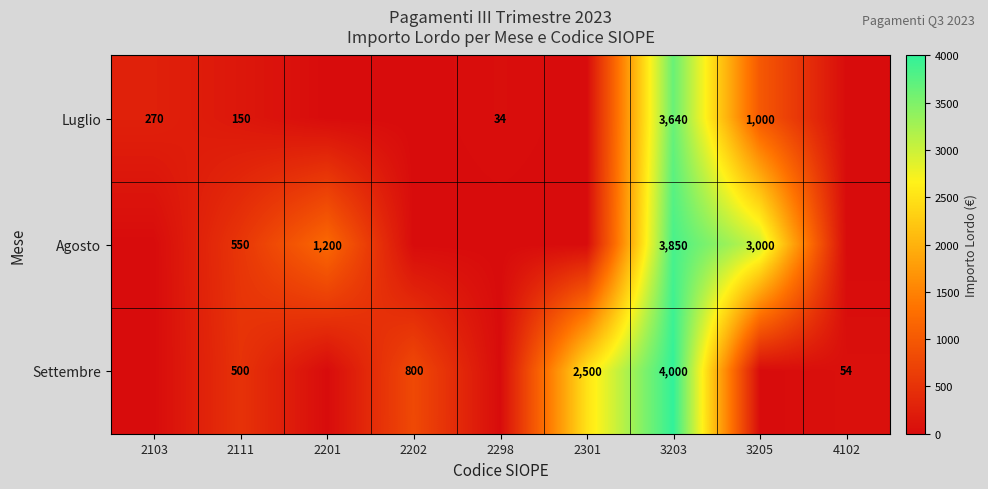

What is the maximum value shown in the chart?

4000.0